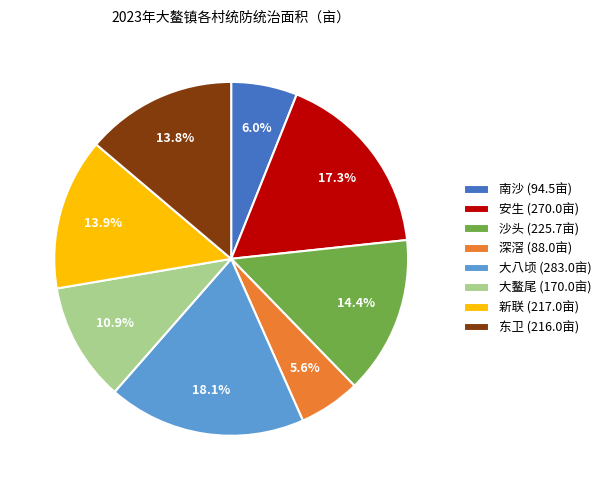

How much of the chart is everything except 沙头 (225.7亩)?

85.6%